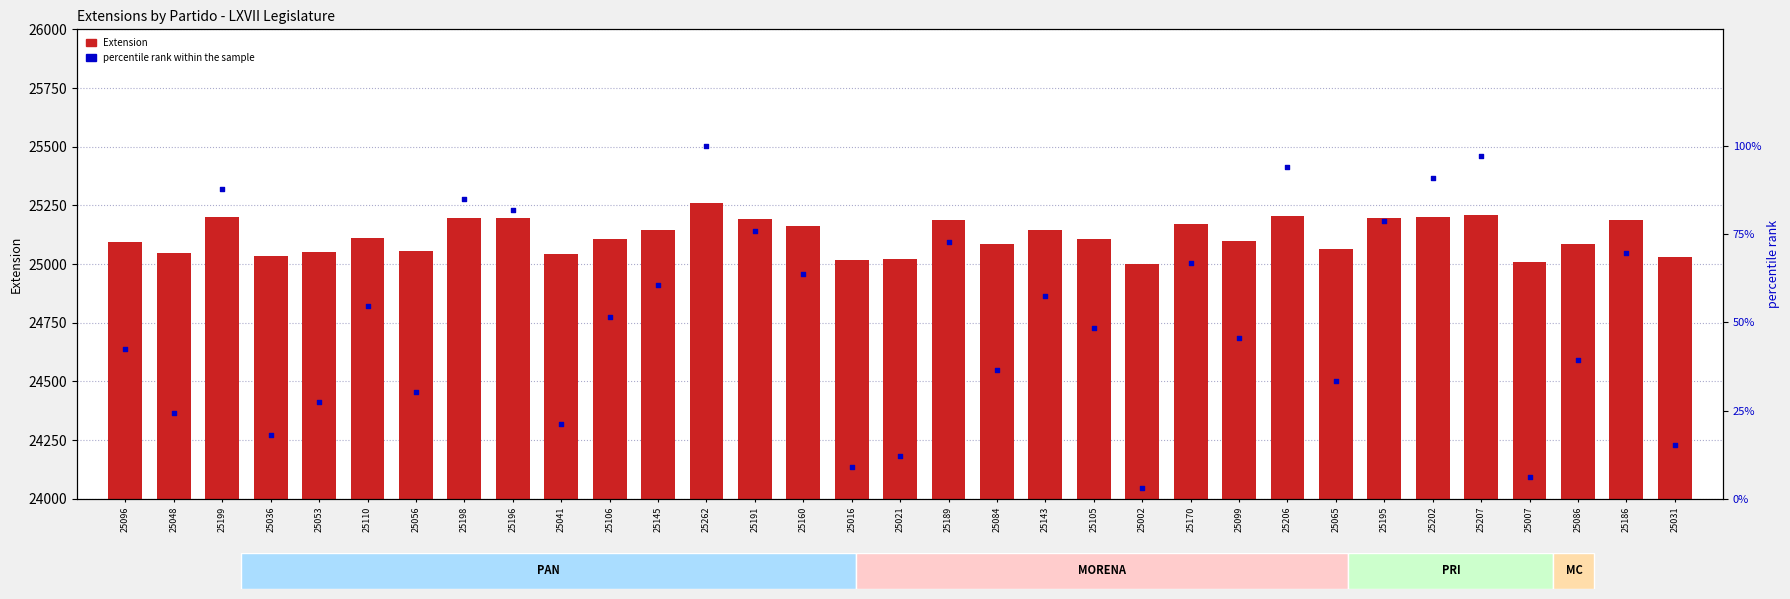

At how many categories does at least one series exceed 4213?

33